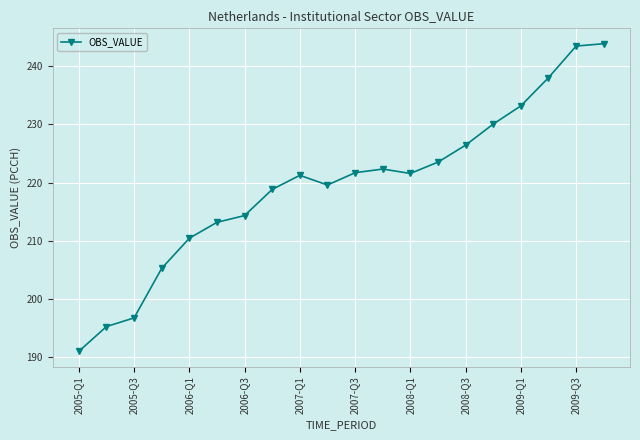

What is the value of the 17th point from the left?

233.2